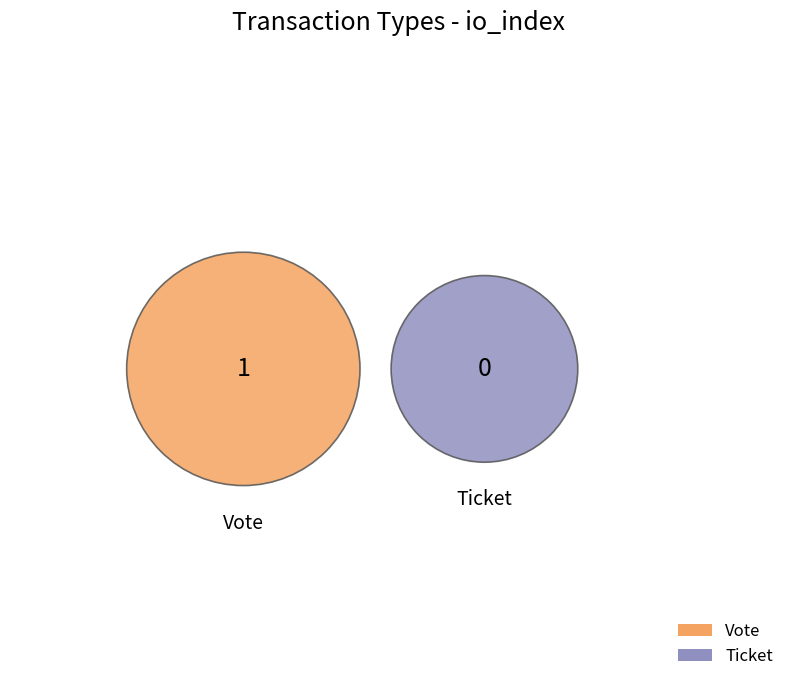

To the nearest percent, what is the average slice percentage?

50%